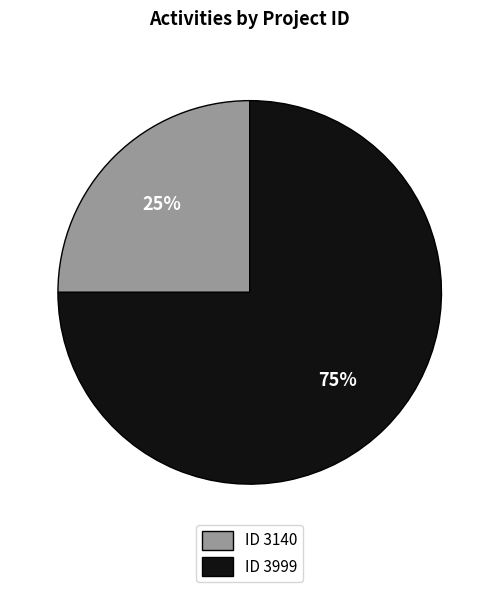

Is there any slice that represents more than half of the pie?

Yes